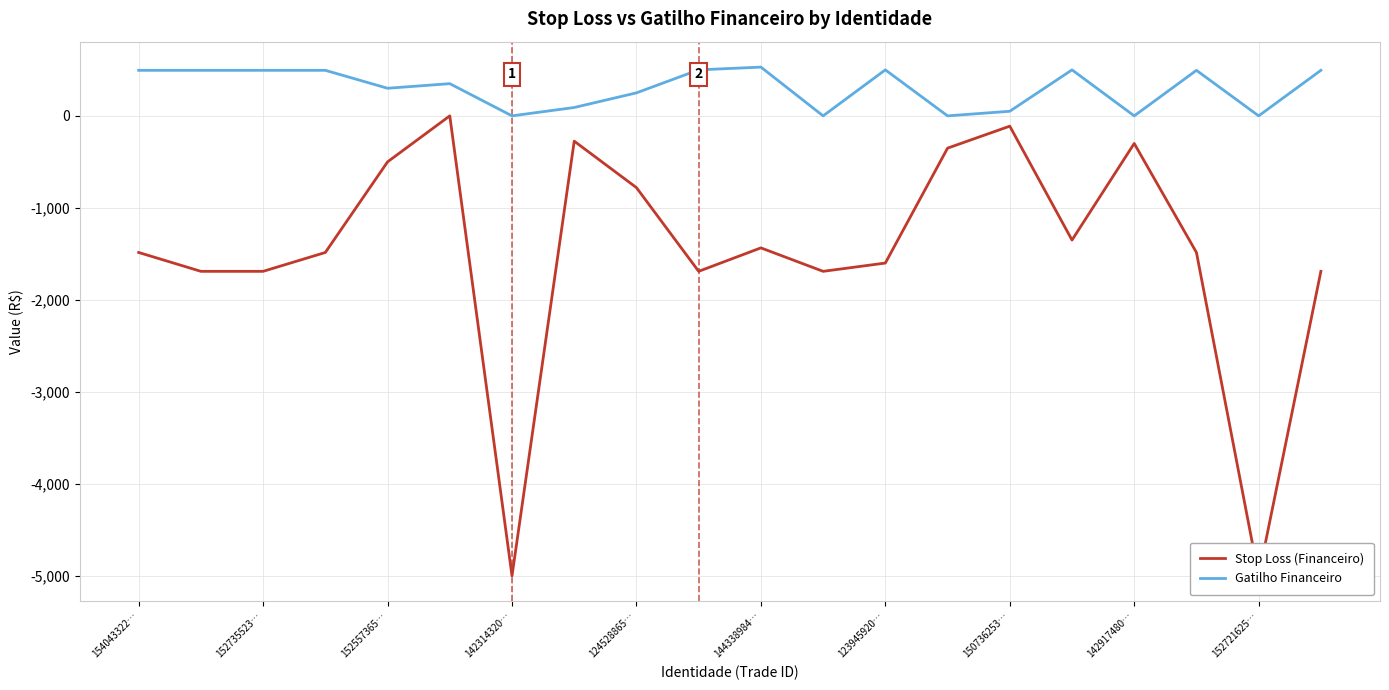

In Stop Loss (Financeiro), how many points are lower than both neighbors (excluding endpoints)?

5